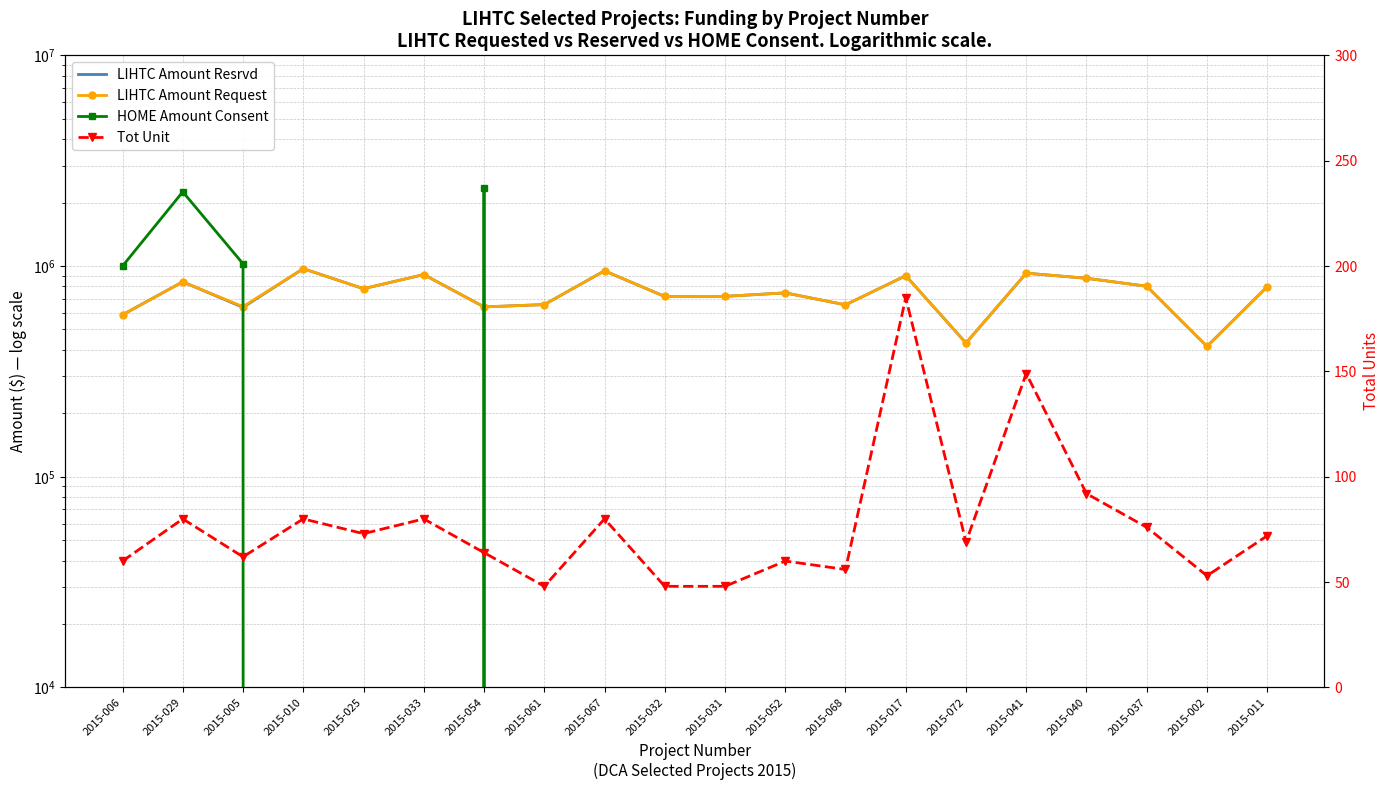

What is the greatest value displayed?

2350000.0